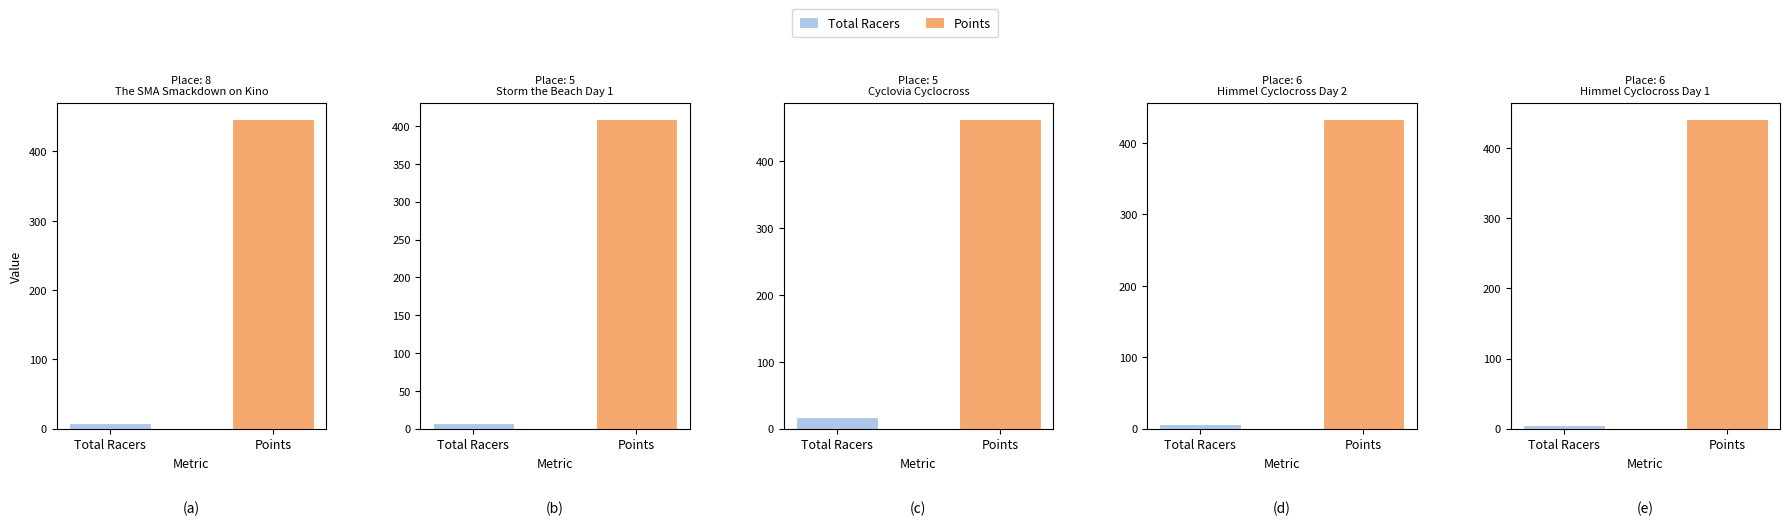

At 6, list the series in order from smallest to largest.

Total Racers, Points